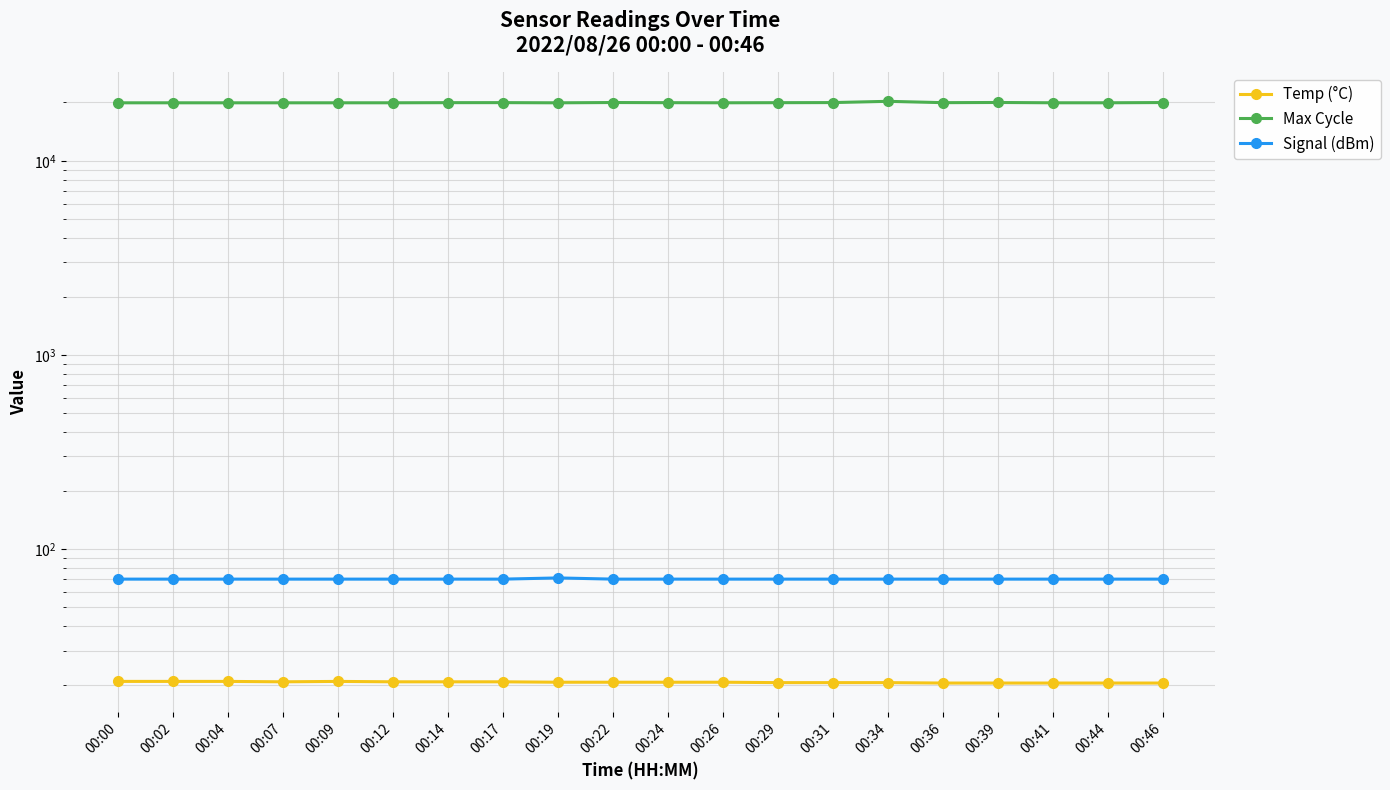

Rank the series by their maximum value, from highest to lowest.

Max Cycle, Signal (dBm), Temp (°C)